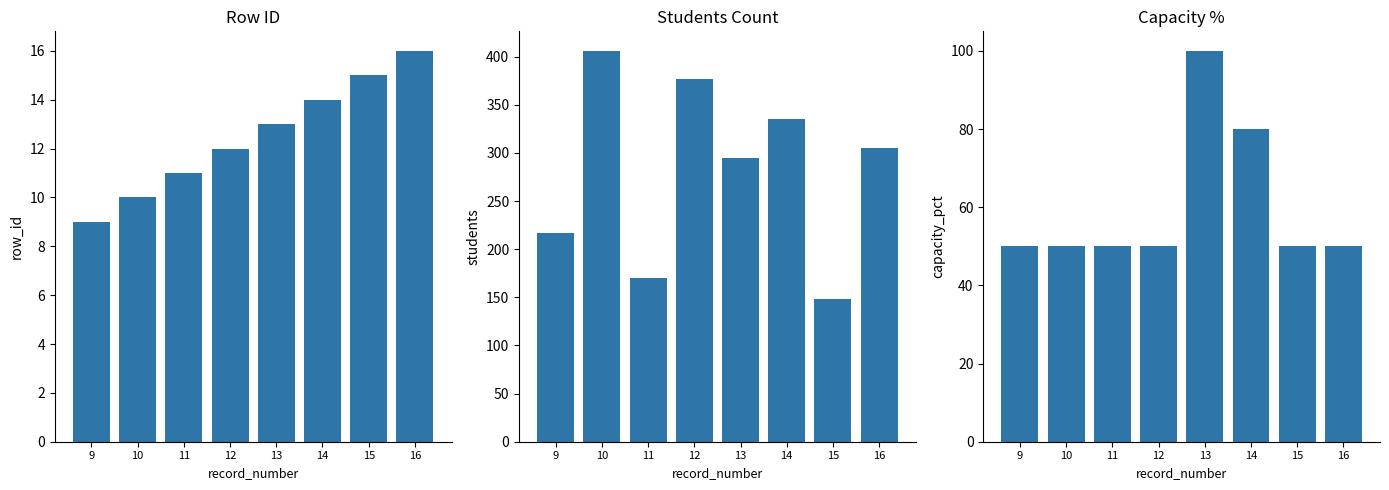

How many bars are there in total?

24